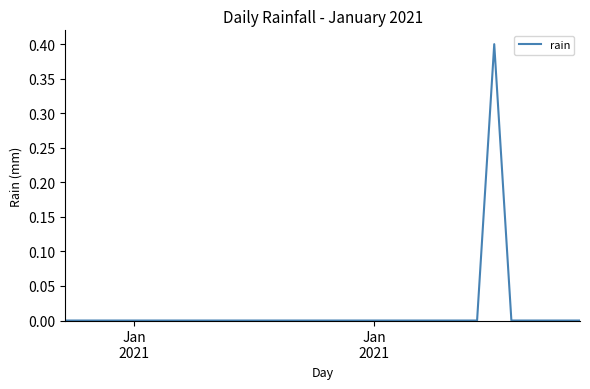

What is the difference between the maximum and minimum values?

0.4